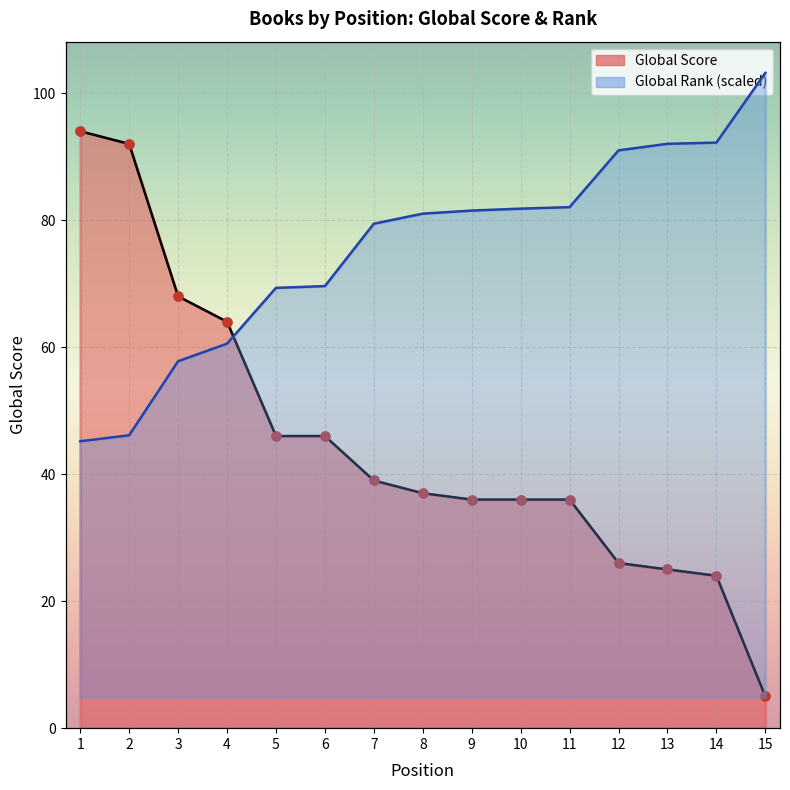

Which series contains the highest Y value?

Global Score